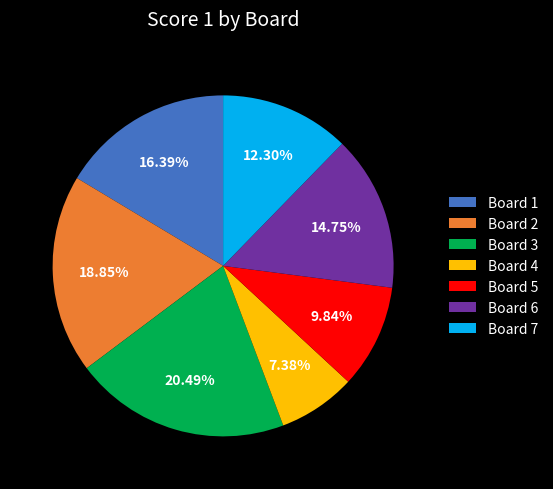

Count the number of slices in the pie.

7